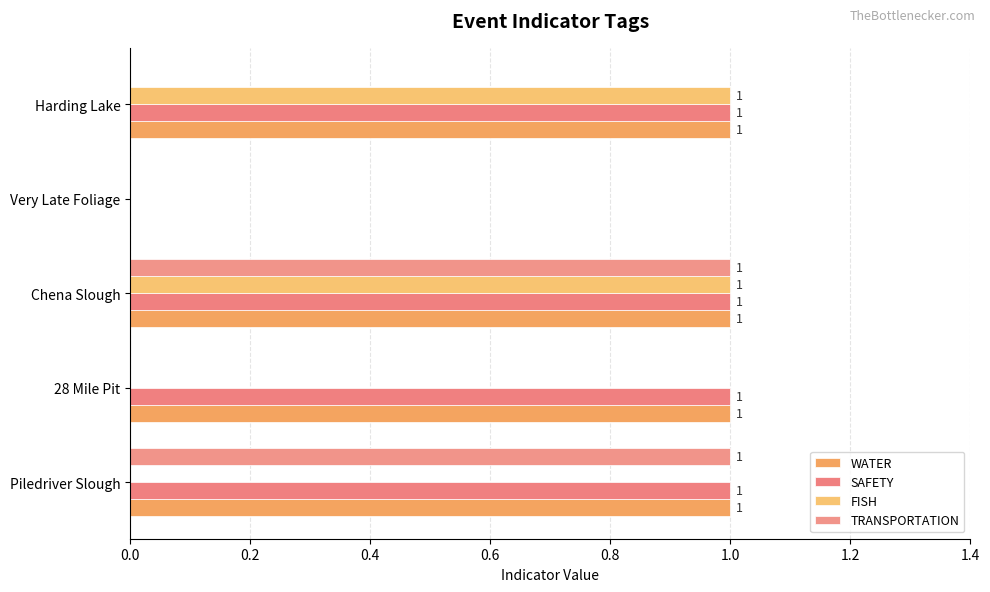

How many data points in TRANSPORTATION are above 0?

2